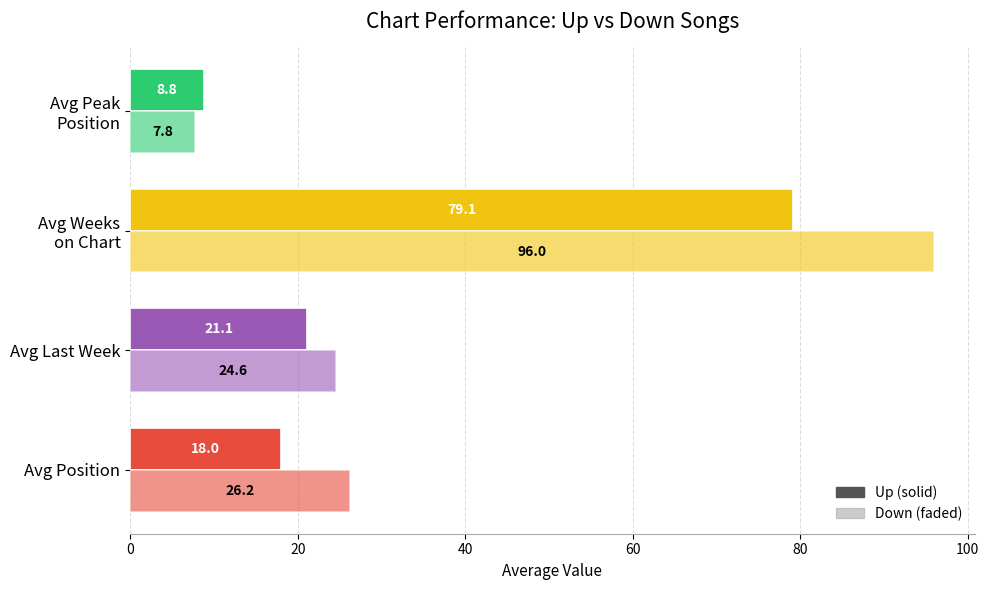

How many categories are shown in the chart?

4